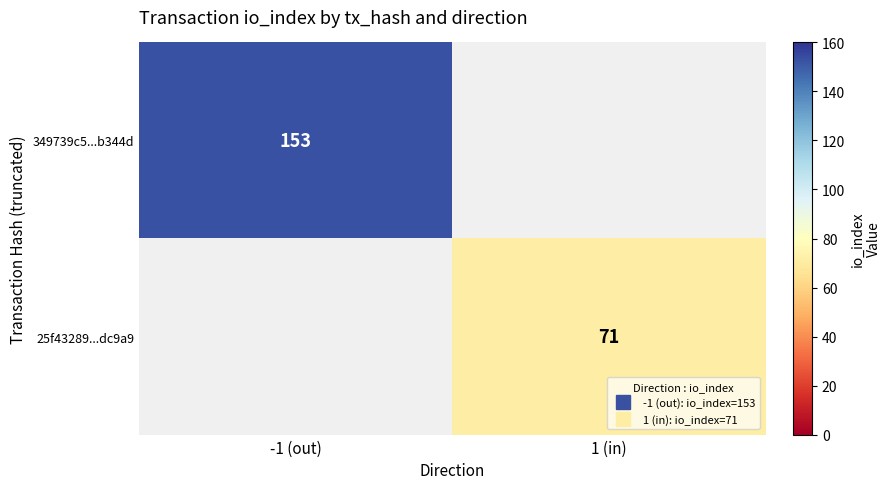

The 349739c5...b344d series shows 0 at 1 (in). True or false?

True